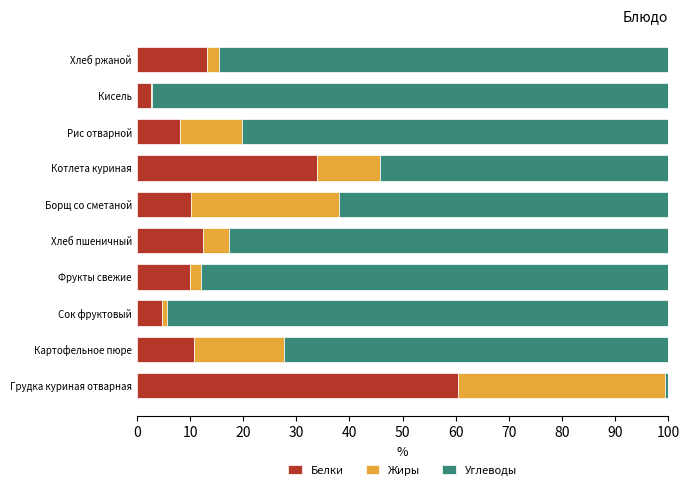

What is the total value across all series at Борщ со сметаной?

100.0